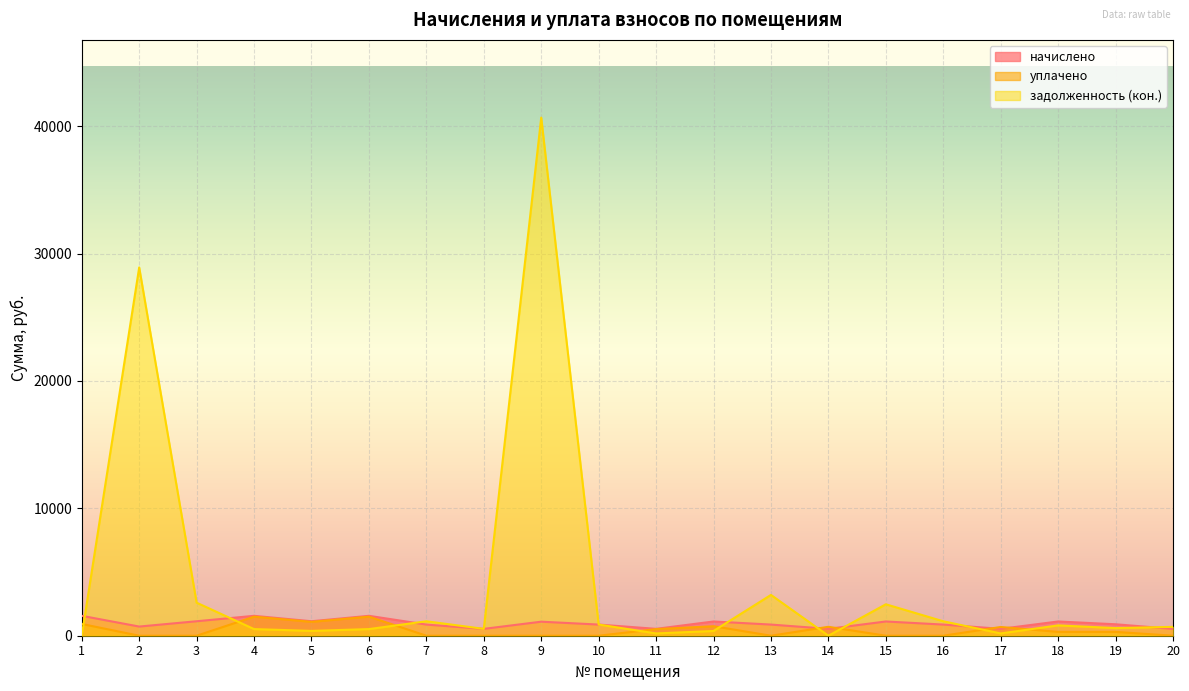

What is the sum of all задолженность (кон.) values?

85803.0